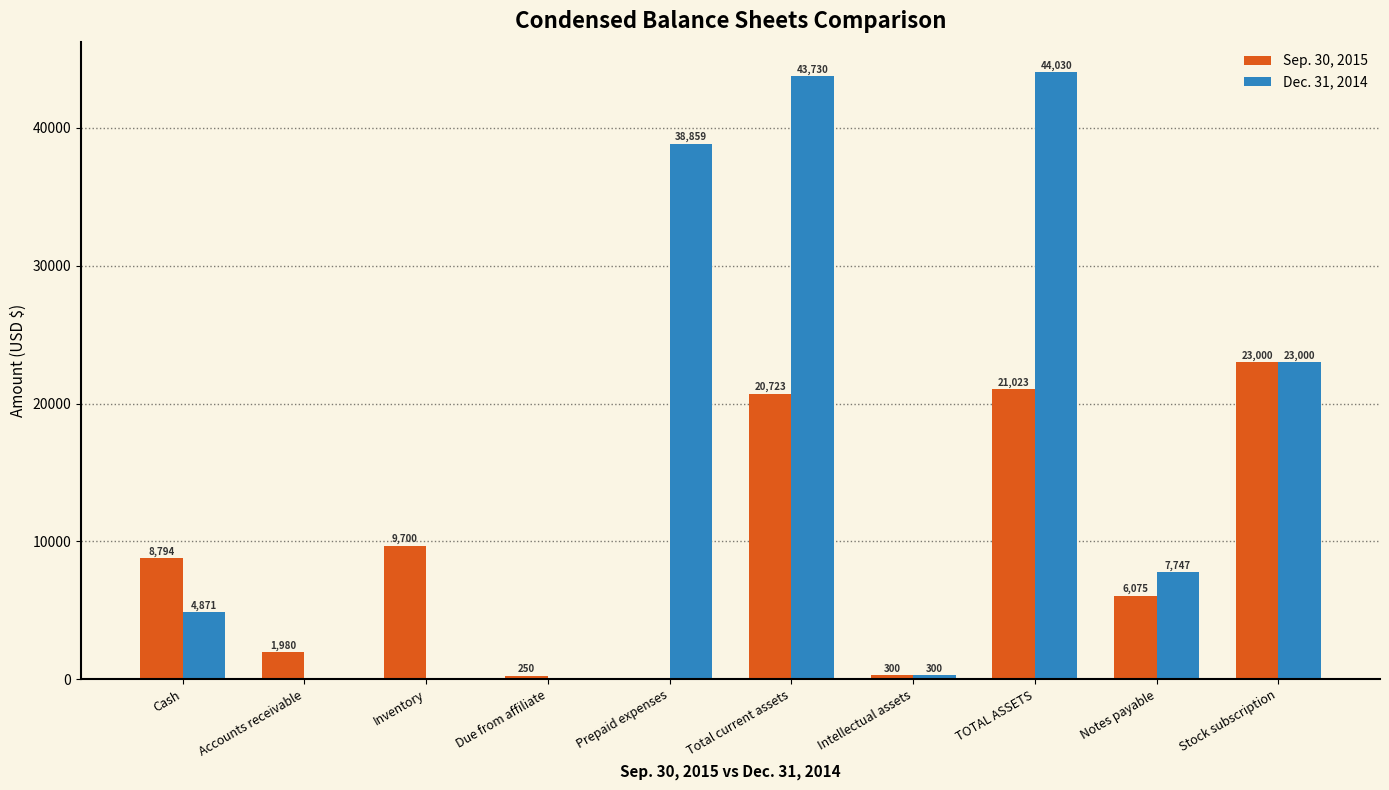

What is the sum of all Sep. 30, 2015 values?

91845